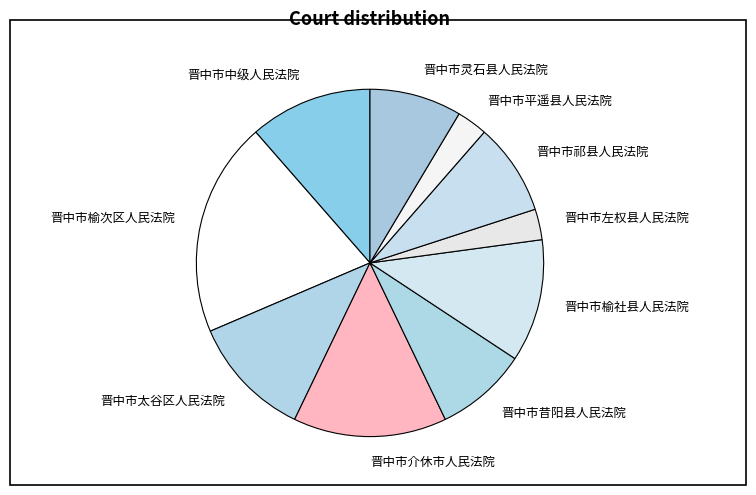

Is it true that 晋中市中级人民法院 is 2% of the pie?

False